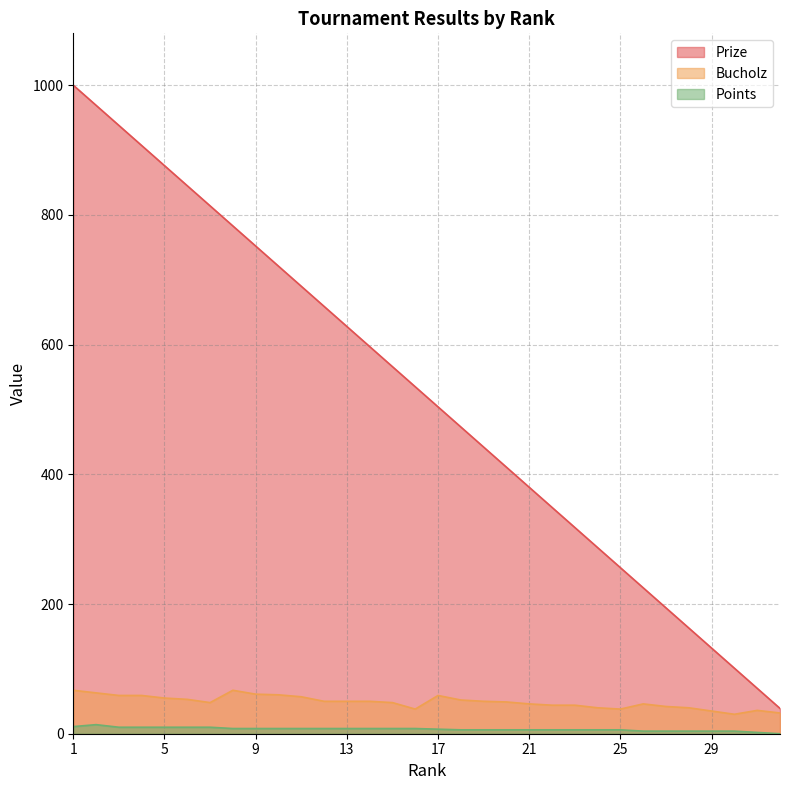

What are all the series names shown in the legend?

Prize, Bucholz, Points